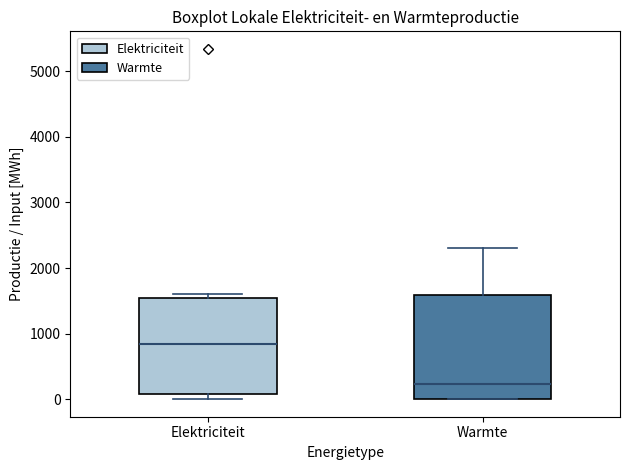

Comparing the boxes themselves (not the whiskers), which one is the tallest?

Warmte